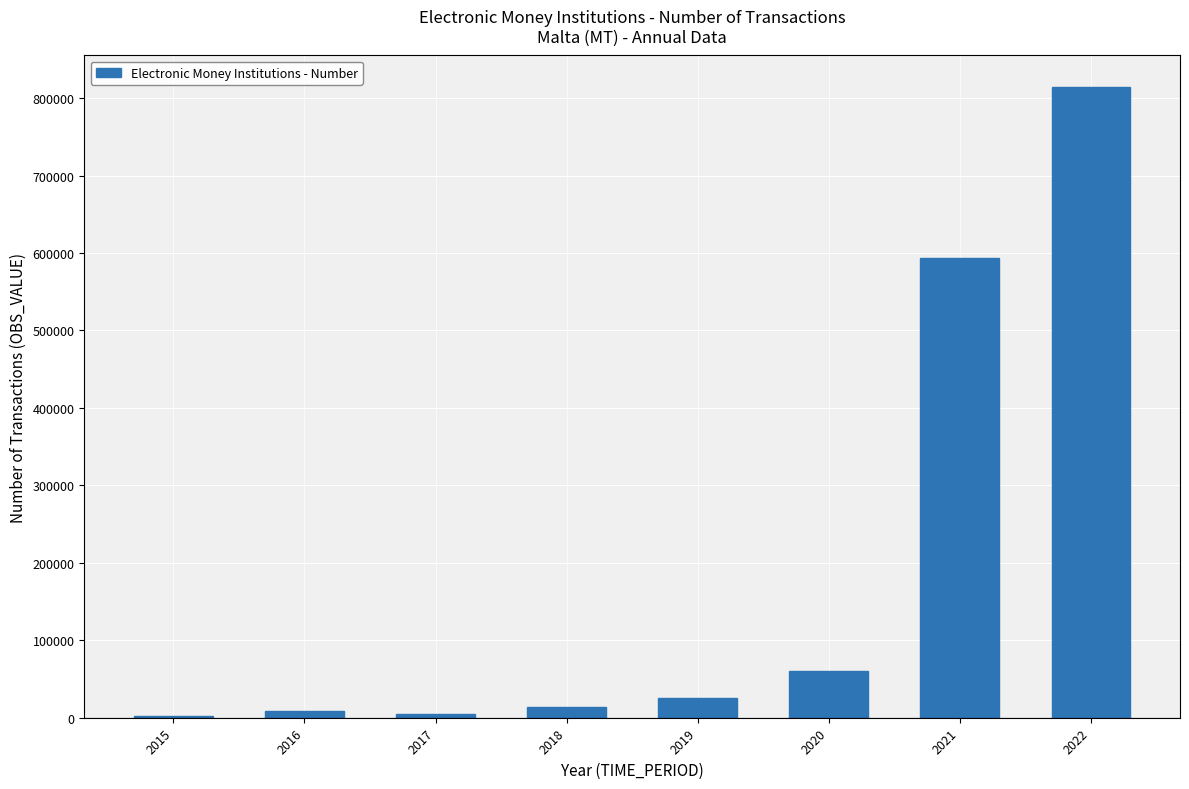

What is the sum of all values?

1522057